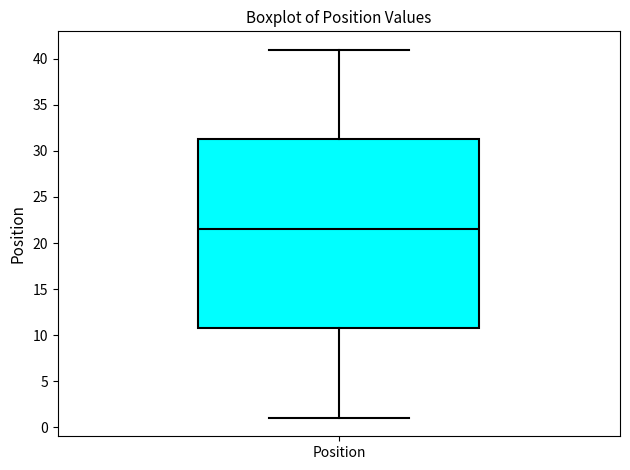

Read this box plot against the y-axis: the position of the median line, the range covered by the box, and the ends of both whiskers. The values are not printed on the chart, so give them approximately, as read against the axis.

median 21.5, box 11.0 to 31.5, whiskers 1.0 to 41.0